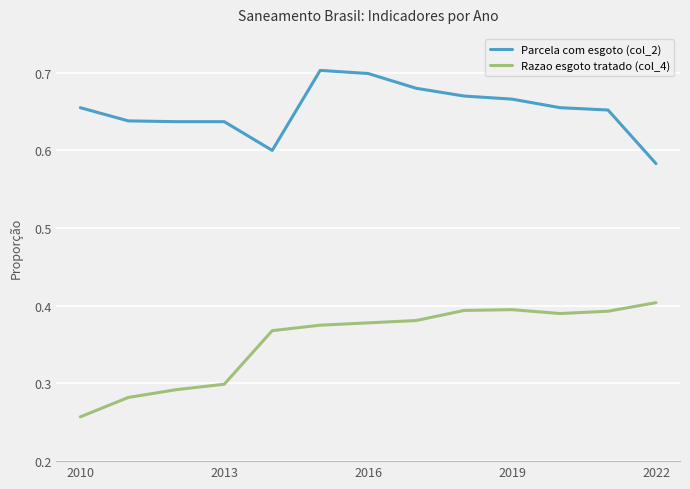

Count the number of data series in this chart.

2